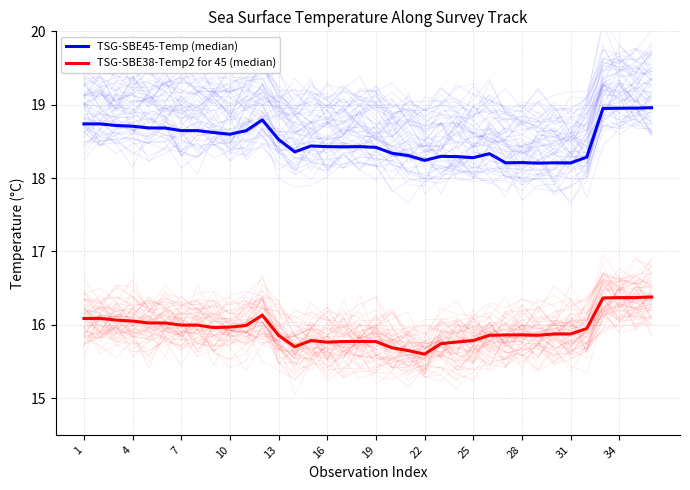

True or false: TSG-SBE45-Temp (median) and TSG-SBE38-Temp2 for 45 (median) cross at least once.

False